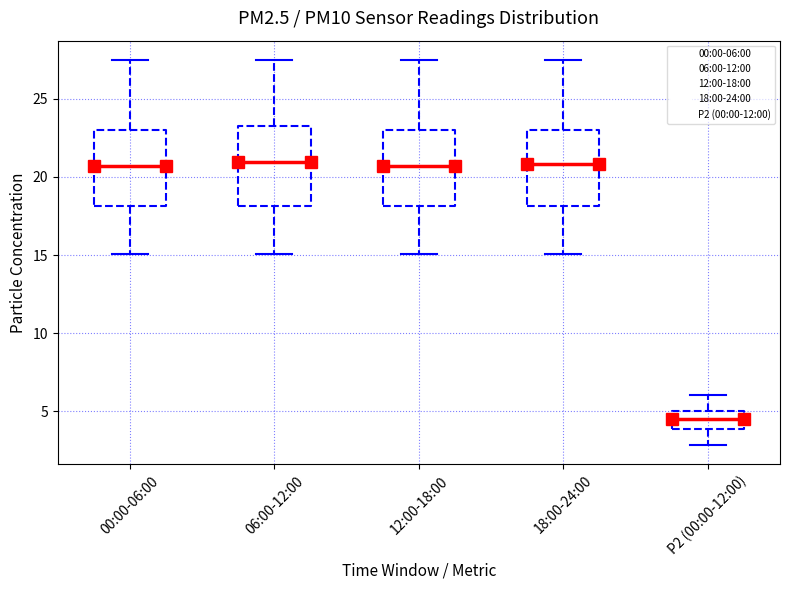

Reading left to right, transcribe this box plot: for each box, give where its median line is, the range the box spans, and where its two whiskers end, as read against the y-axis. The values are not printed on the chart, so give them approximately, as read against the axis.

00:00-06:00: median 20.5, box 18.0 to 23.0, whiskers 15.0 to 27.5
06:00-12:00: median 21.0, box 18.0 to 23.5, whiskers 15.0 to 27.5
12:00-18:00: median 20.5, box 18.0 to 23.0, whiskers 15.0 to 27.5
18:00-24:00: median 21.0, box 18.0 to 23.0, whiskers 15.0 to 27.5
P2 (00:00-12:00): median 4.5, box 4.0 to 5.0, whiskers 3.0 to 6.0